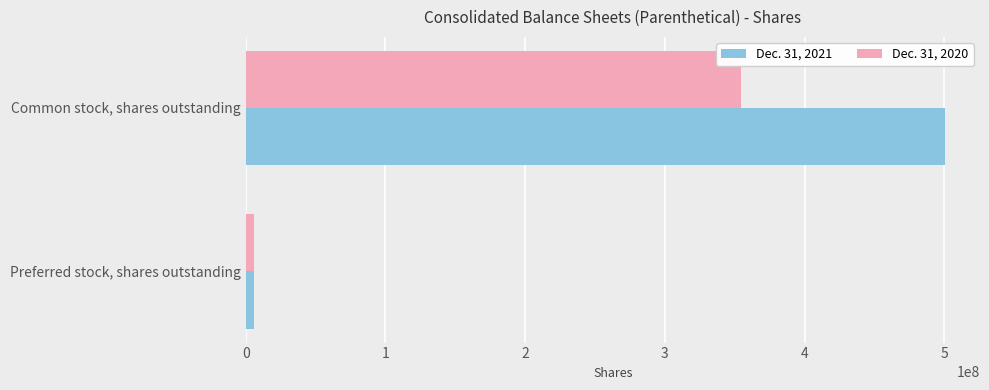

At which label is Dec. 31, 2021 closest to 253288678?

Preferred stock, shares outstanding